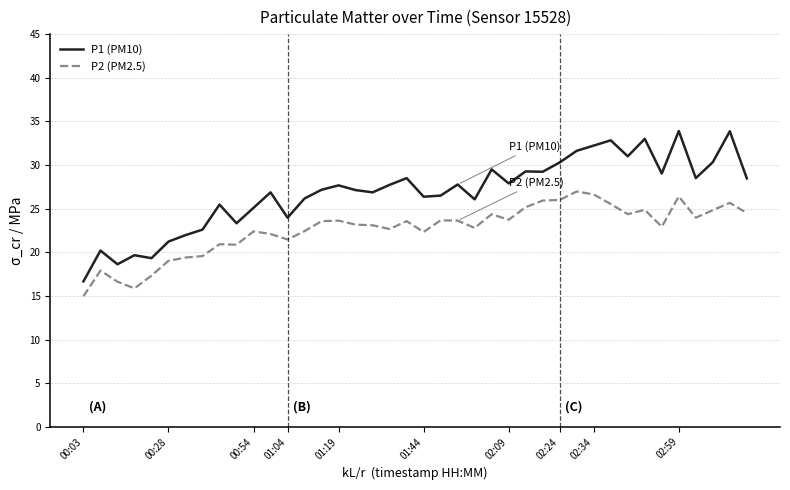

True or false: P1 (PM10) and P2 (PM2.5) cross at least once.

False